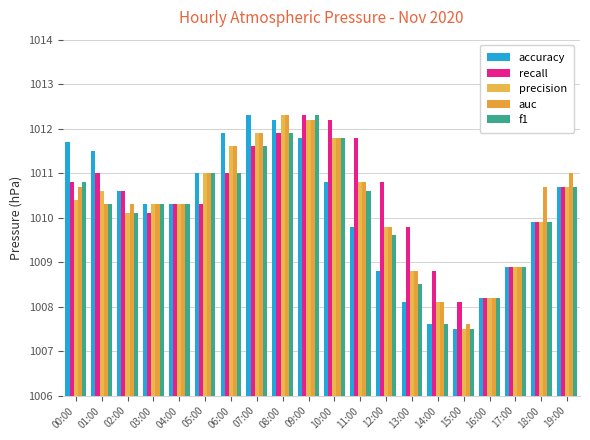

Which category has the highest value in the recall series?

09:00